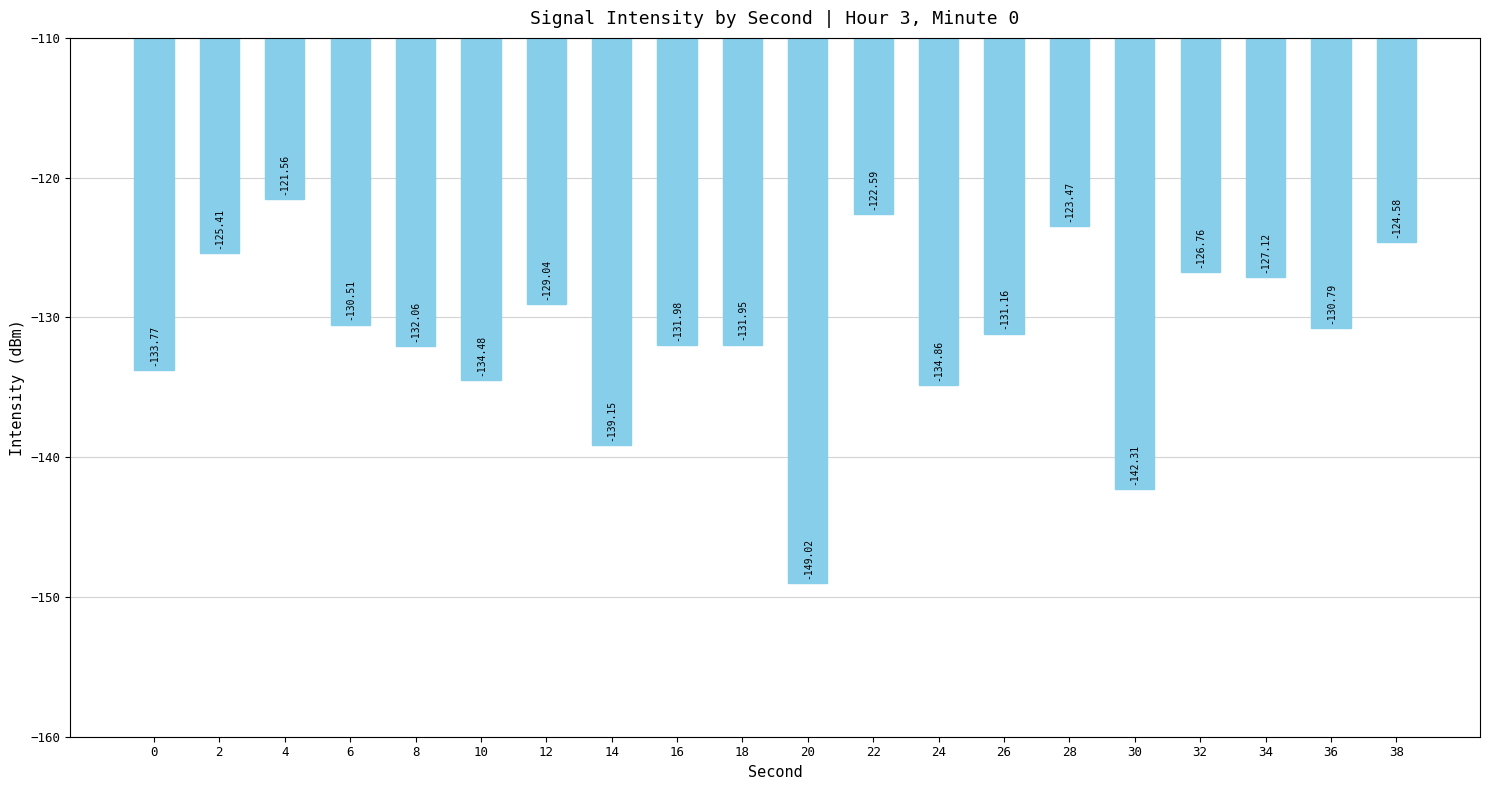

The value at 0 is -197.9. True or false?

False